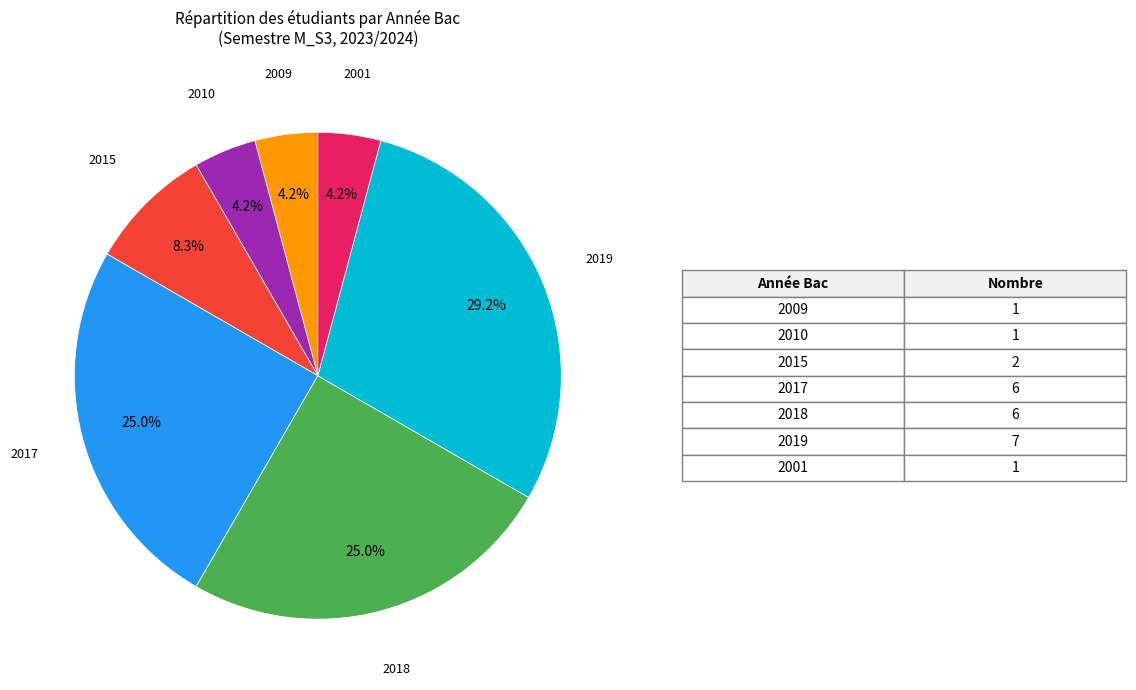

To the nearest percent, what is the combined percentage of 2019 and 2017?

54%